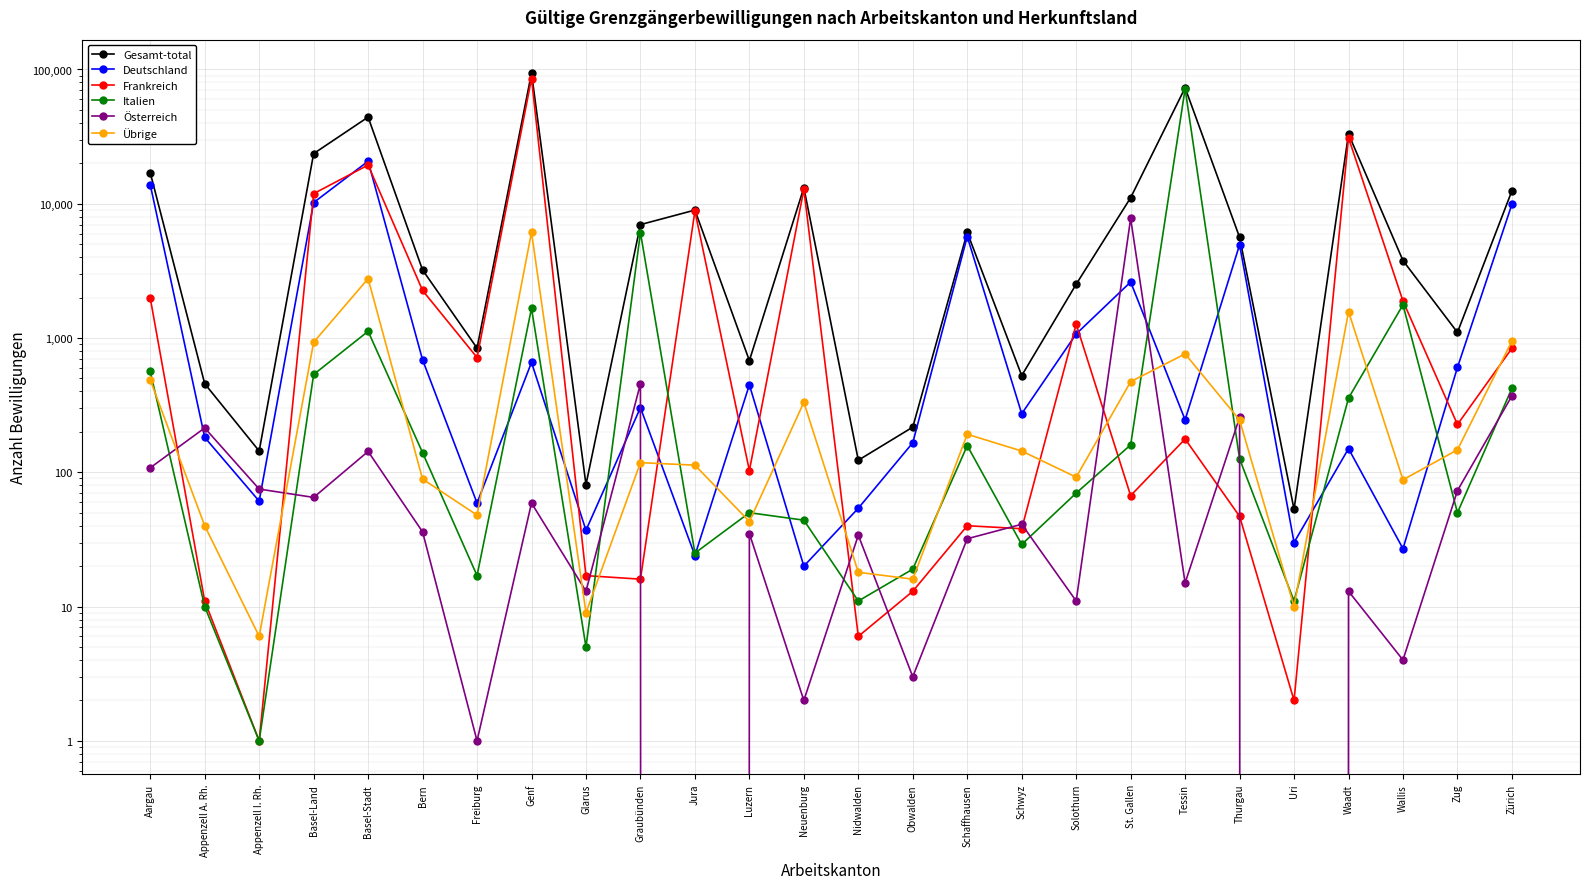

How many lines are shown in the chart?

6